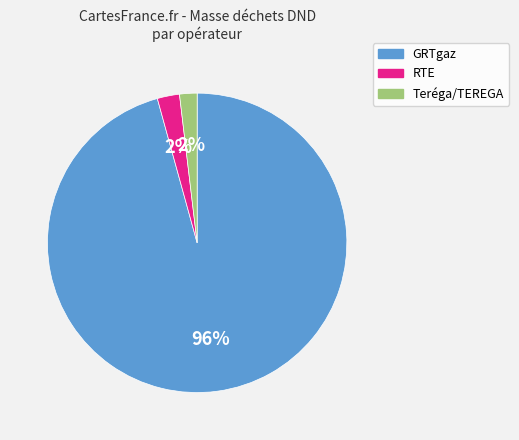

To the nearest percent, what is the average slice percentage?

33%